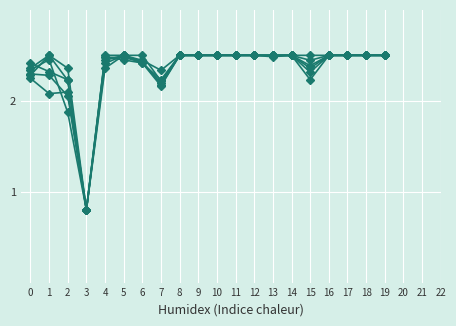

Is this an area chart (filled region under the line)?

No